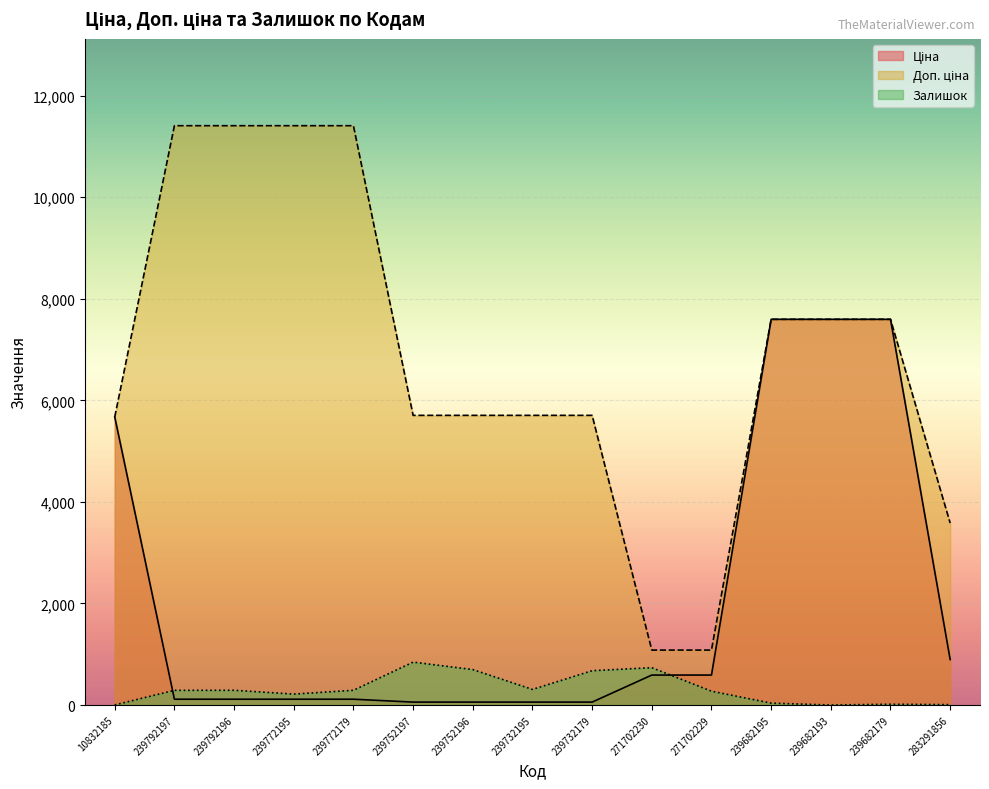

Is it true that Доп. ціна equals 17813.7 at 239792197?

False